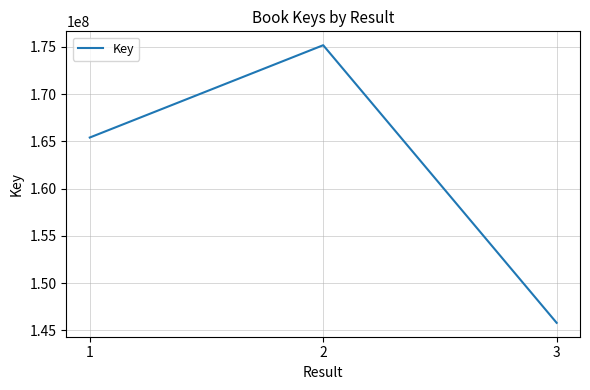

What is the sum of all values?

486369561